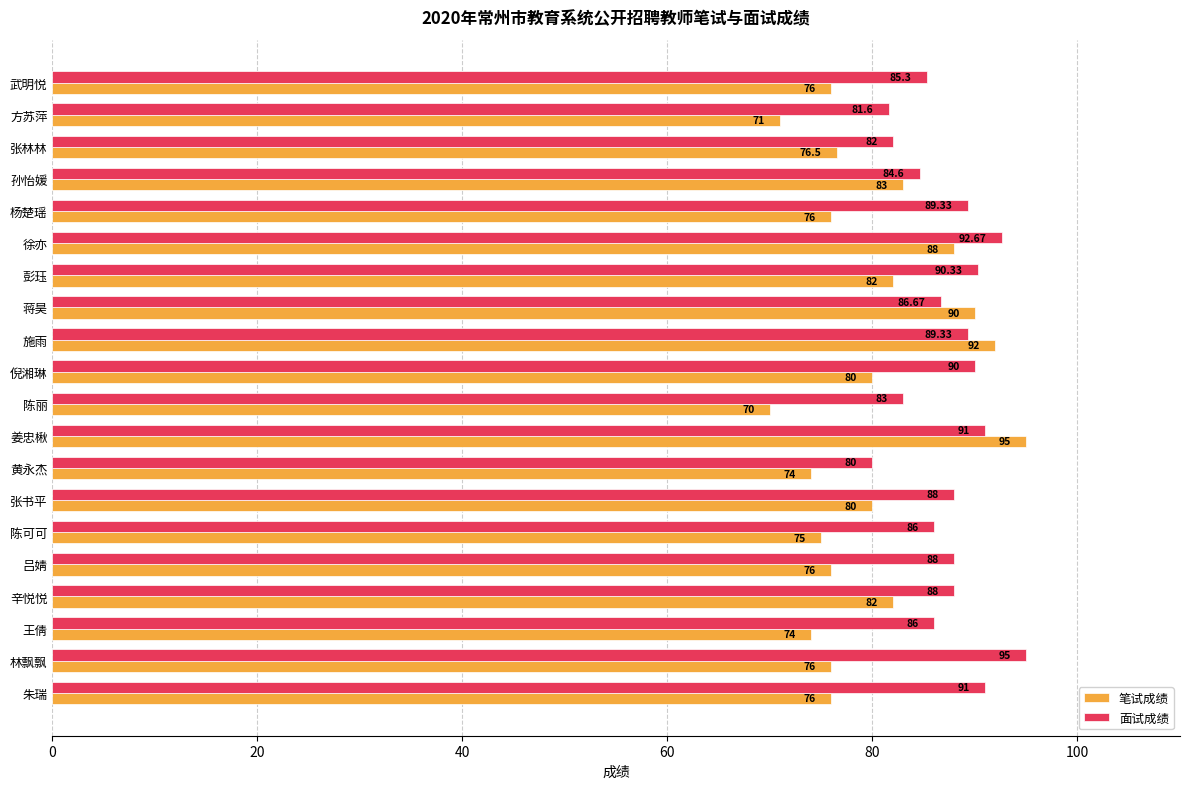

At how many categories does at least one series exceed 79?

20